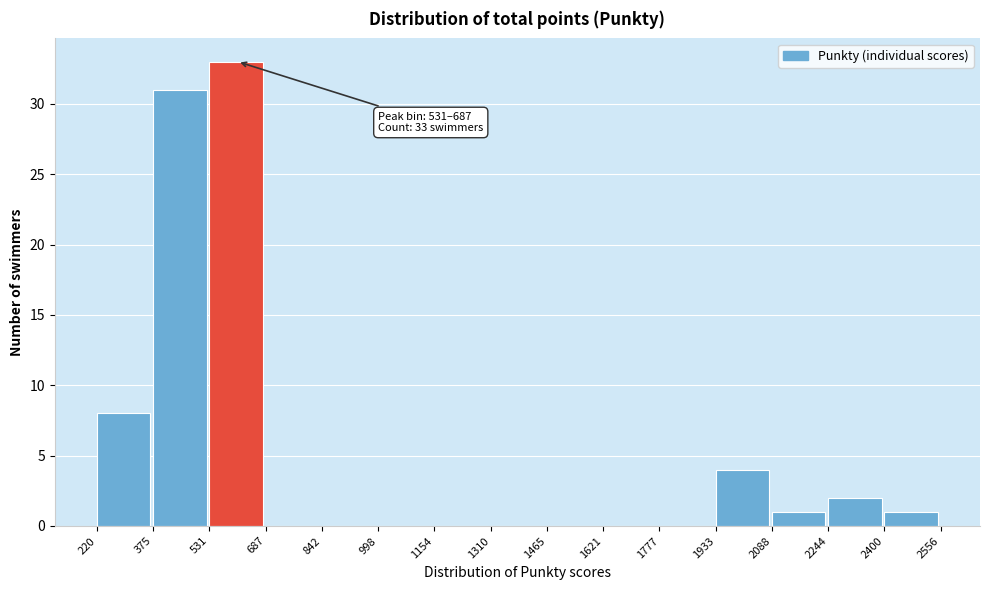

Over which range of the x-axis is the bar tallest?

531 to 687